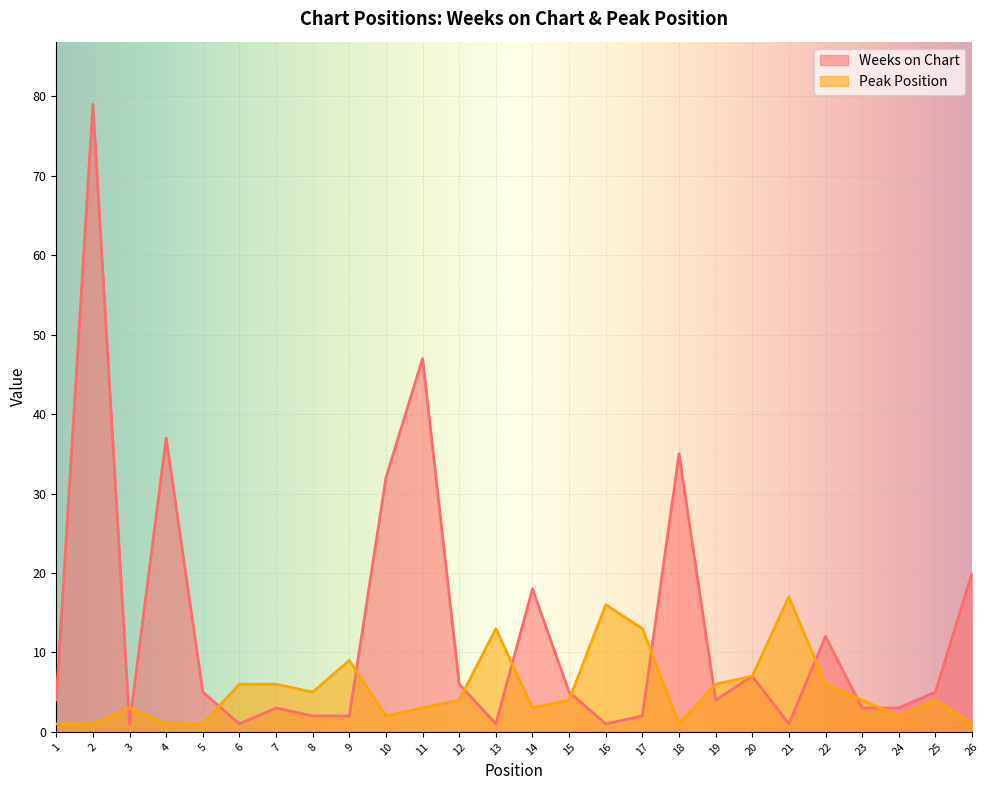

At how many categories does at least one series exceed 40?

2